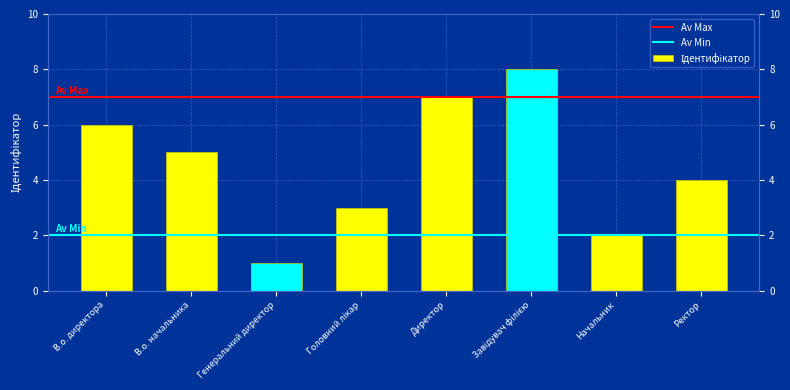

What position from the left is В.о. начальника?

2